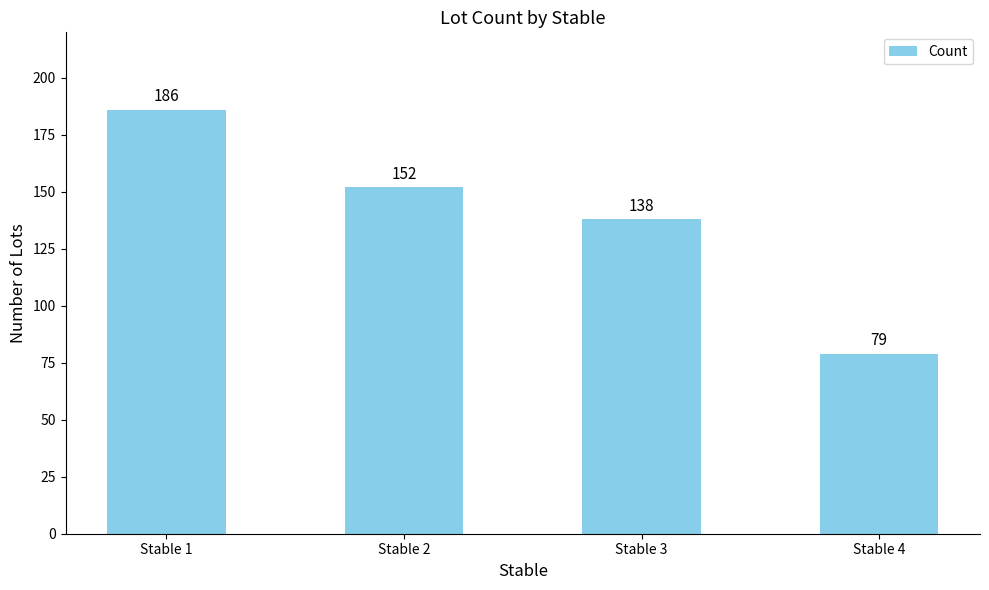

What is the value of the 2nd bar from the left?

152